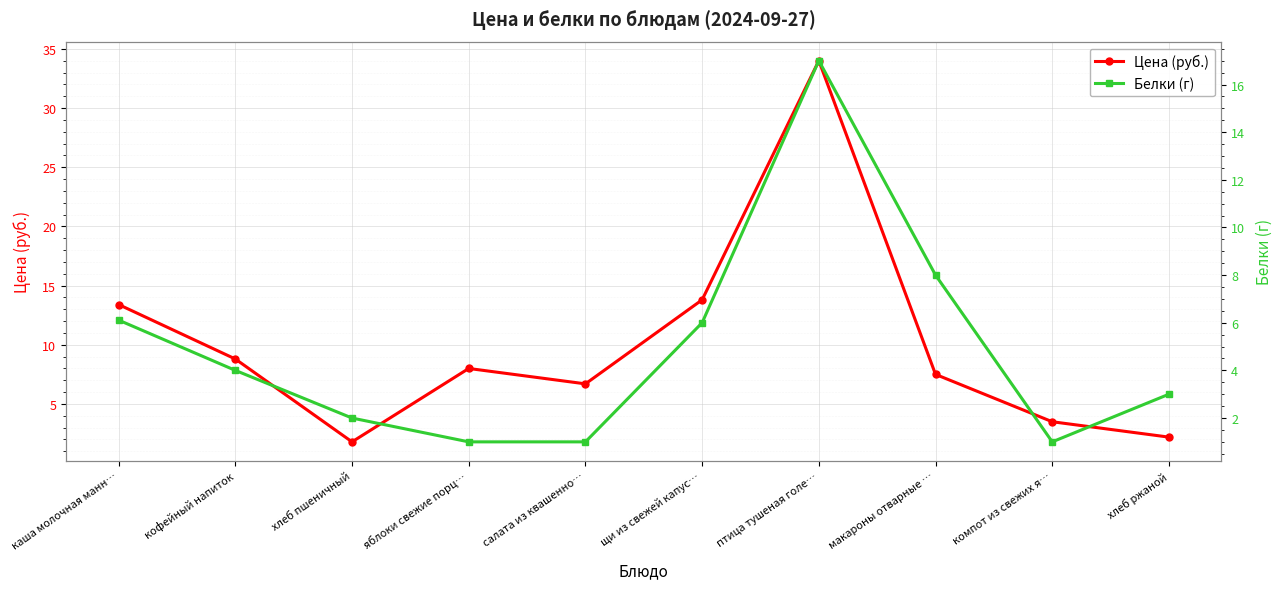

How many values in the Цена (руб.) series exceed 8?

4